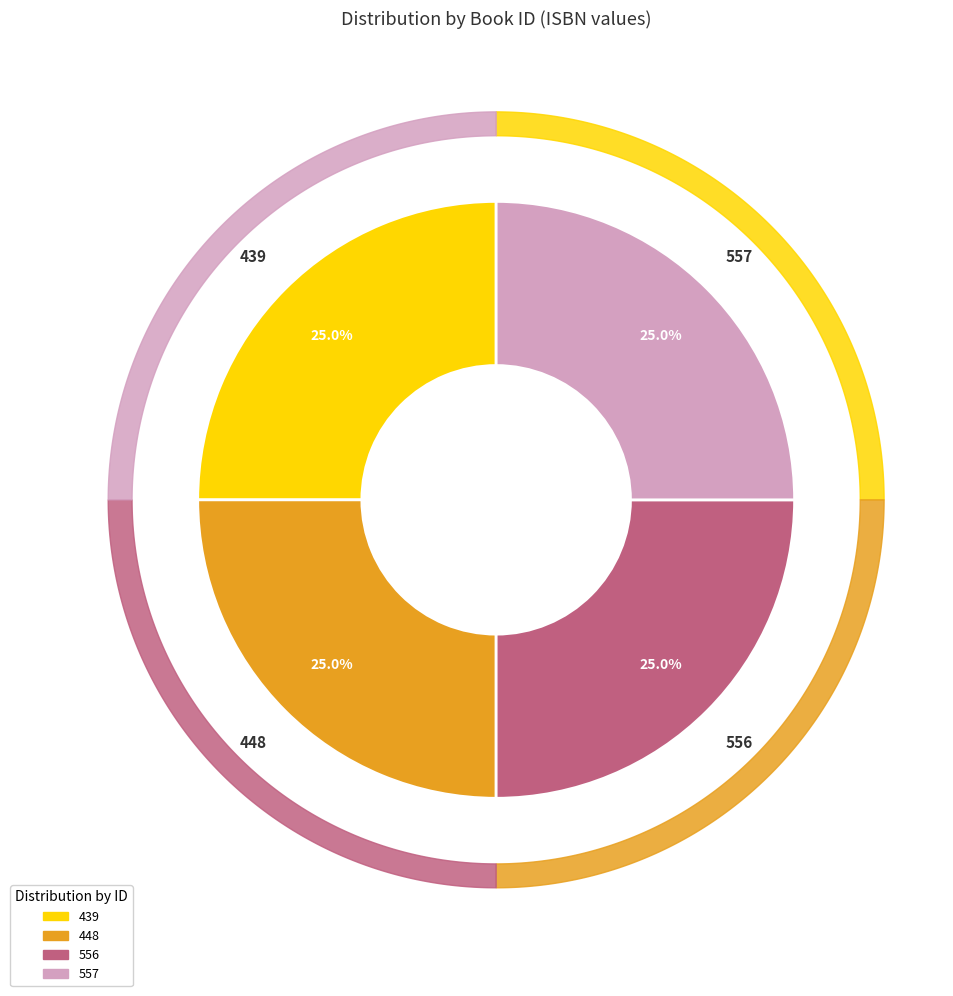

True or false: 557 accounts for 38% of the total.

False